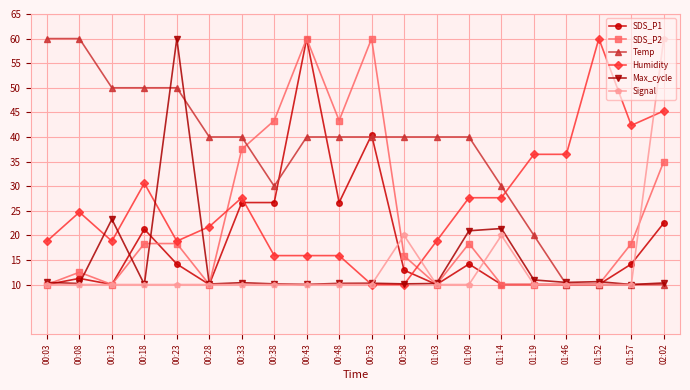

What position from the left is 00:53?

11